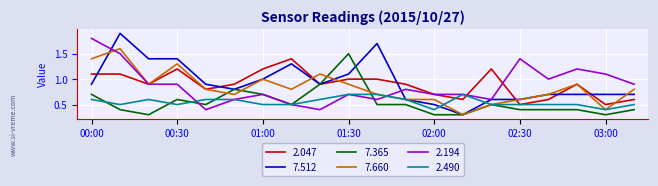

What is the maximum value shown in the chart?

1.9